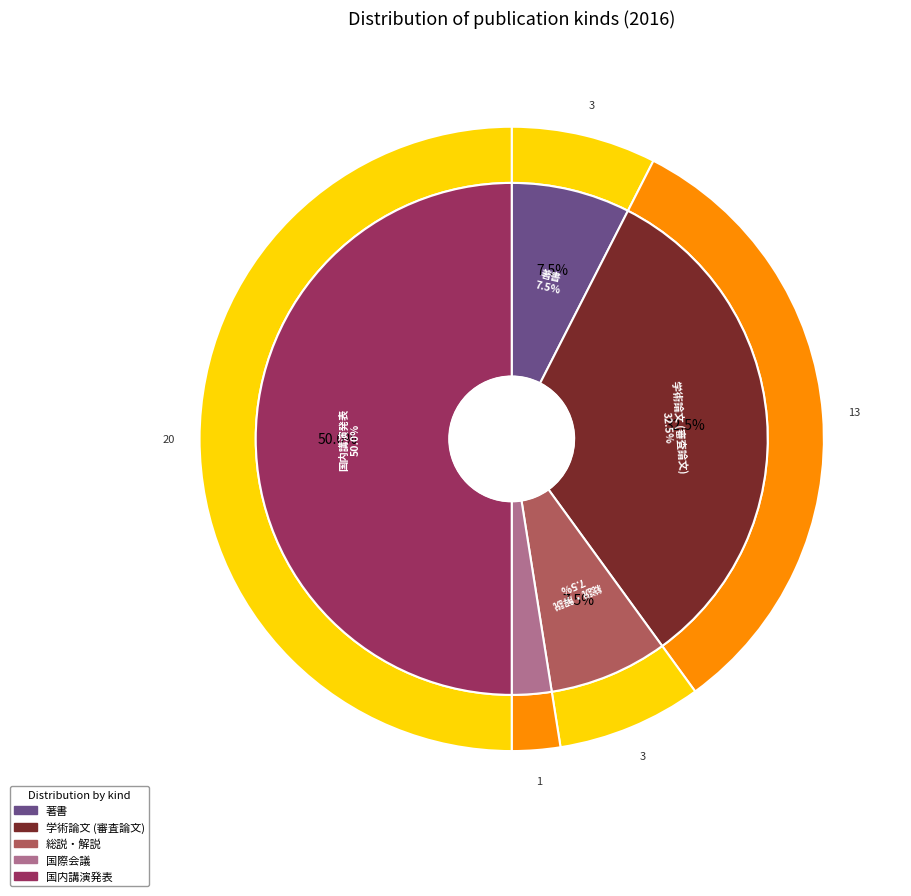

Does 国際会議 account for over 50% of the chart?

No